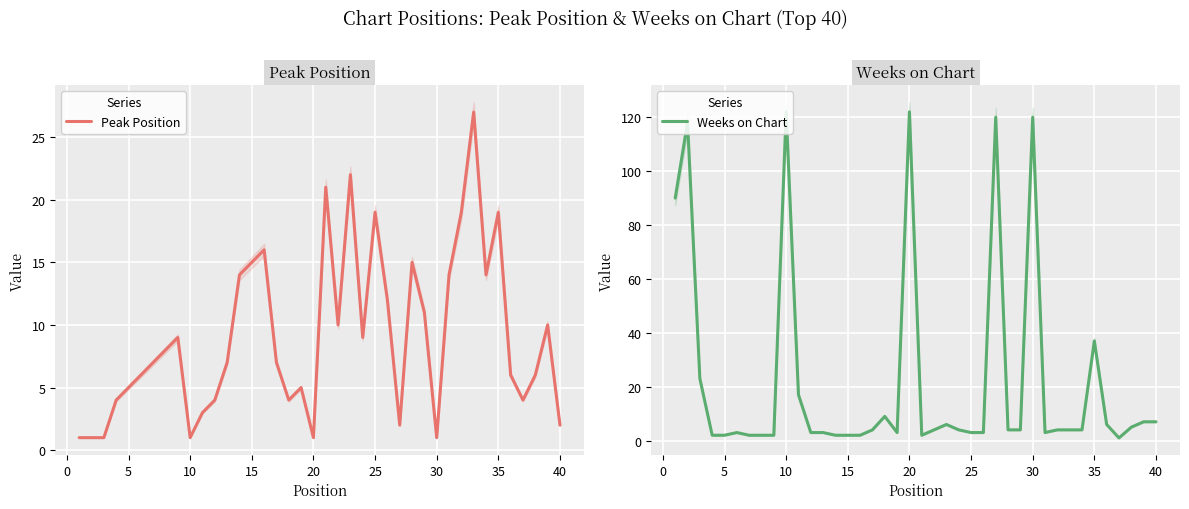

At which label is Weeks on Chart closest to 61?

35